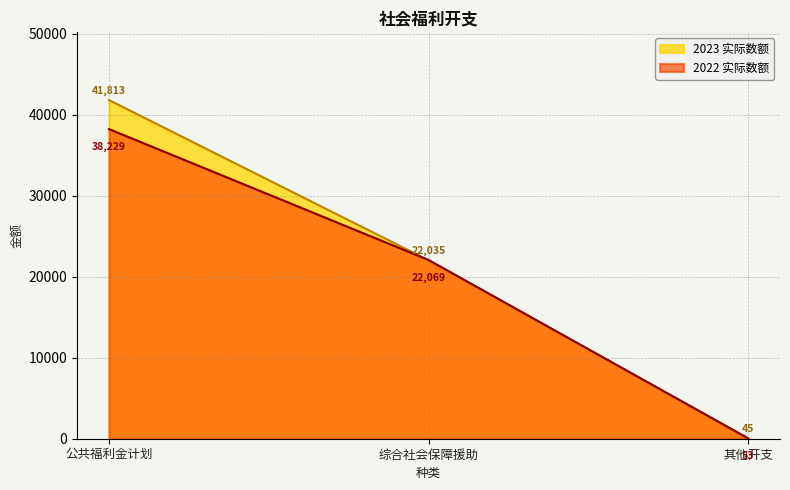

What is the spread (max minus min) of values at 其他开支?

8